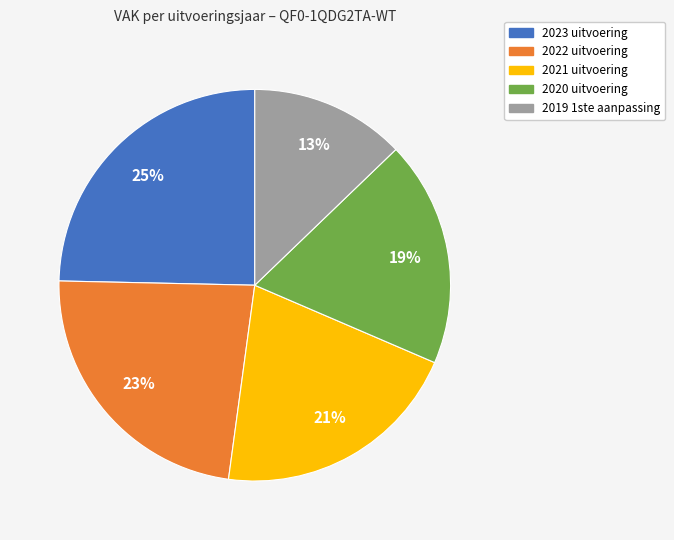

What percentage is the 2021 uitvoering slice, to the nearest percent?

21%